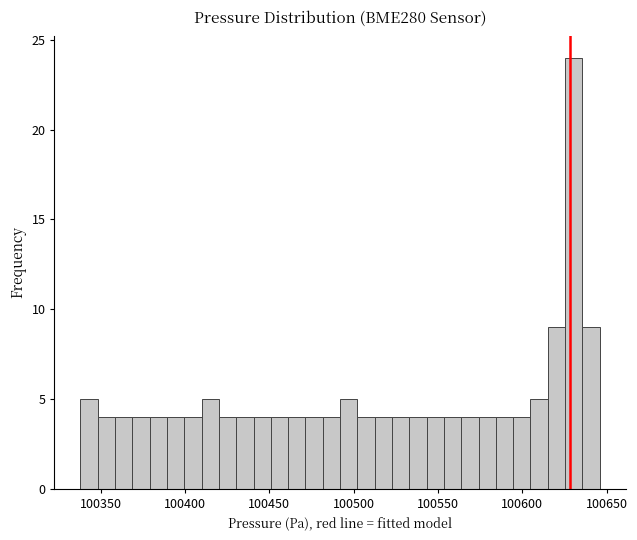

Read against the x-axis, roughly where is the centre of the tallest bar?

100630